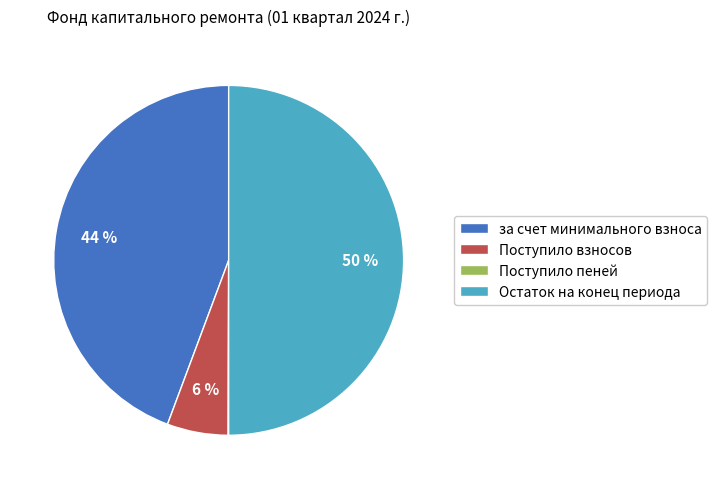

Which slice is the largest?

Остаток на конец периода